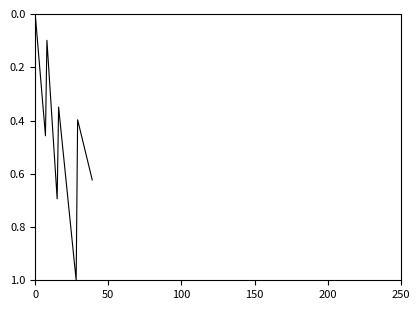

What is the difference between the maximum and minimum values?

1.0